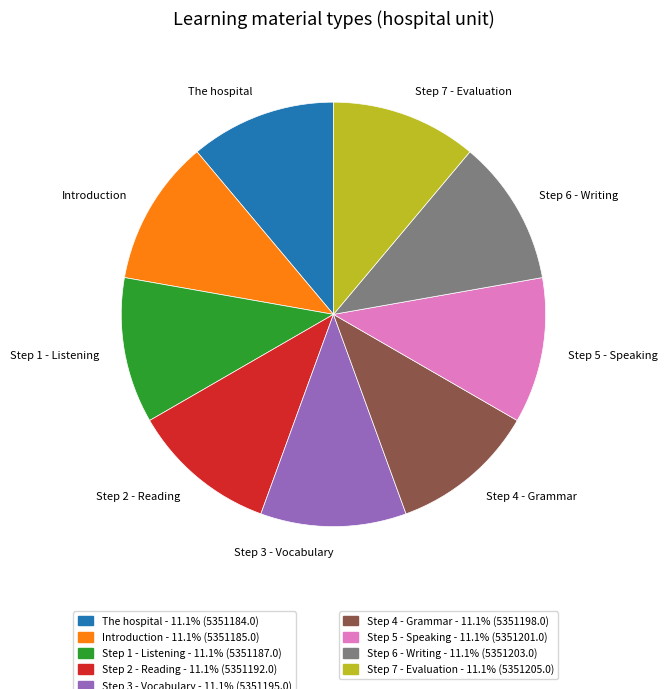

Is Introduction the majority of the pie?

No